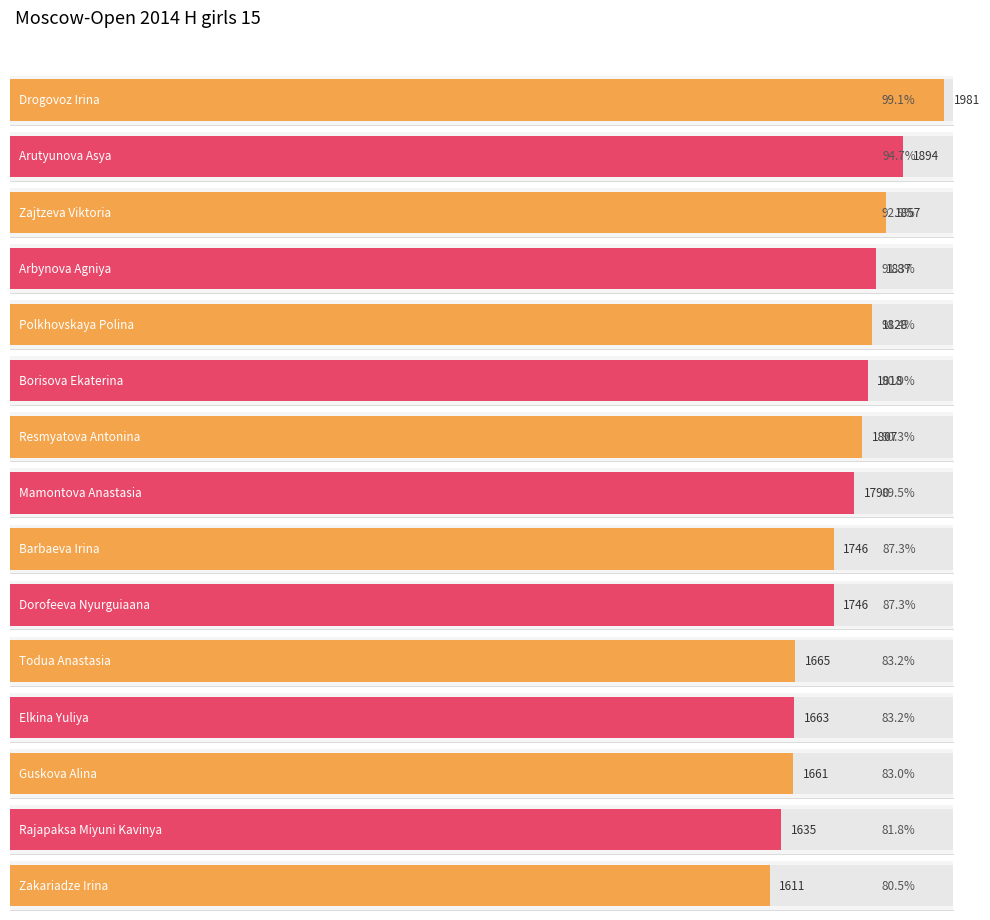

Reading left to right, extract all data points from this chart.

1981	1894	1857	1837	1828	1818	1807	1790	1746	1746	1665	1663	1661	1635	1611